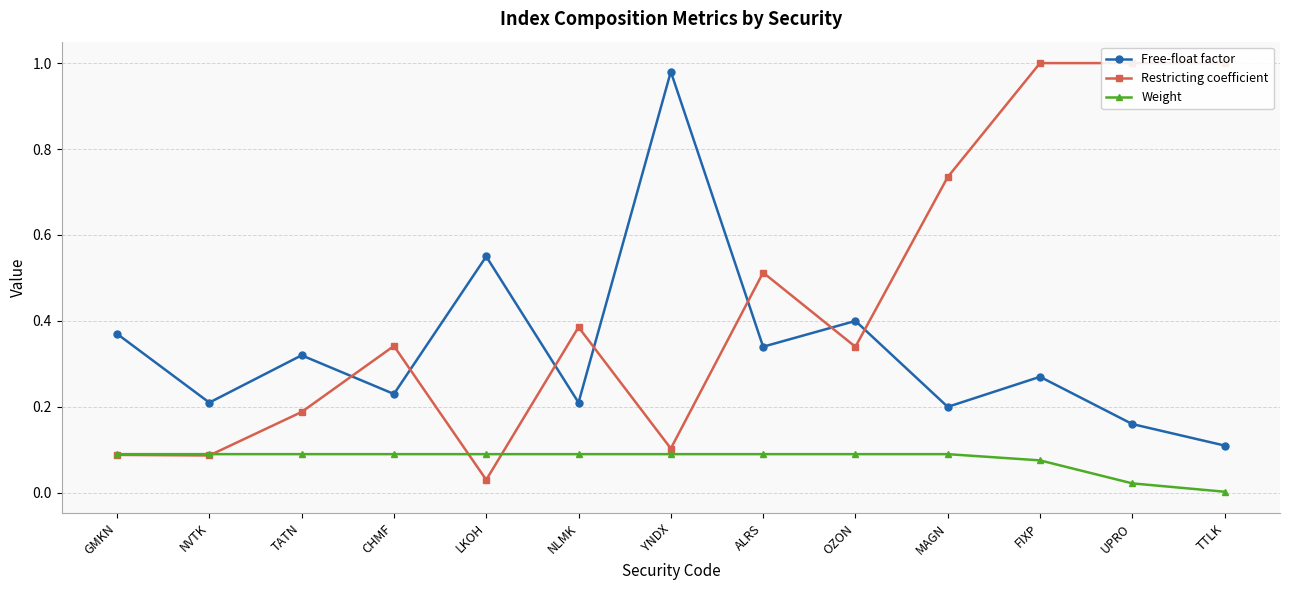

Which has a higher value, ALRS or MAGN?

ALRS